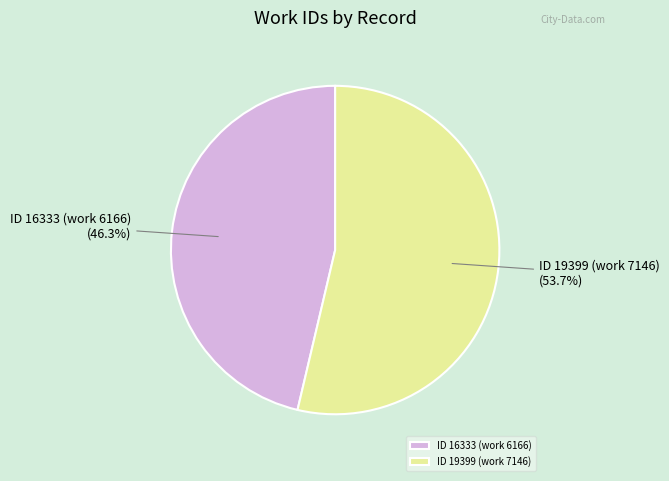

Which category has the biggest portion of the pie?

ID 19399 (work 7146)